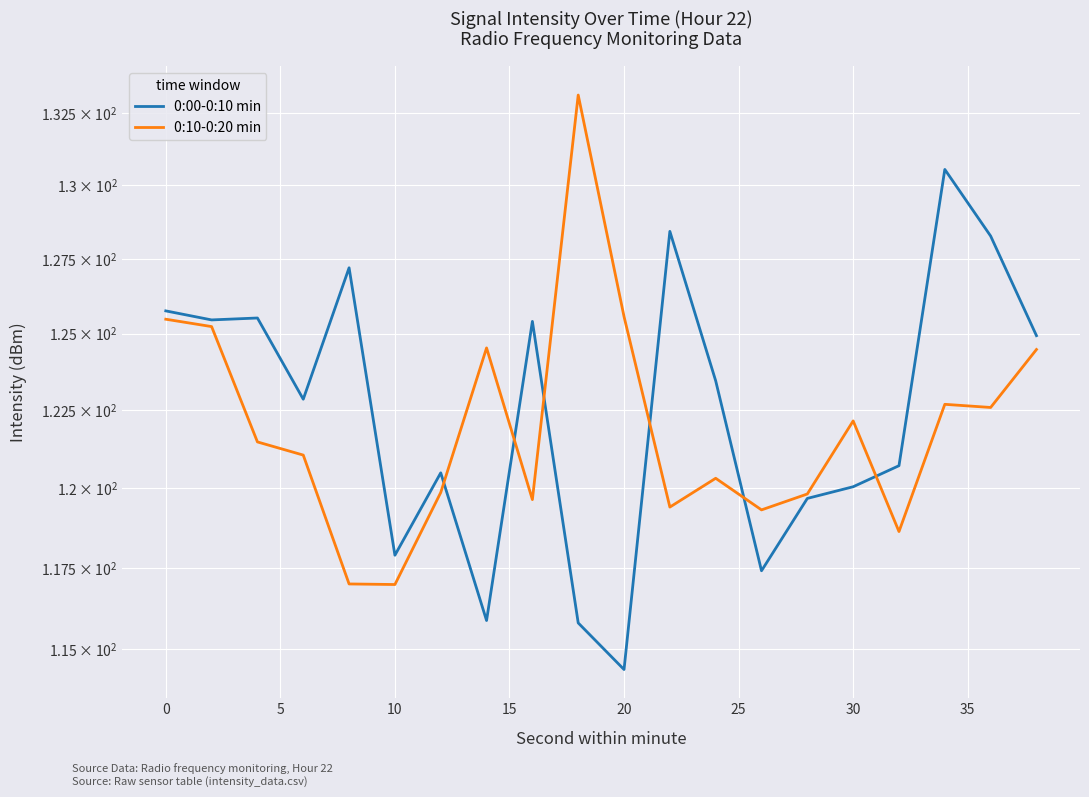

What value does the 0:10-0:20 min series have at 5?

121.5